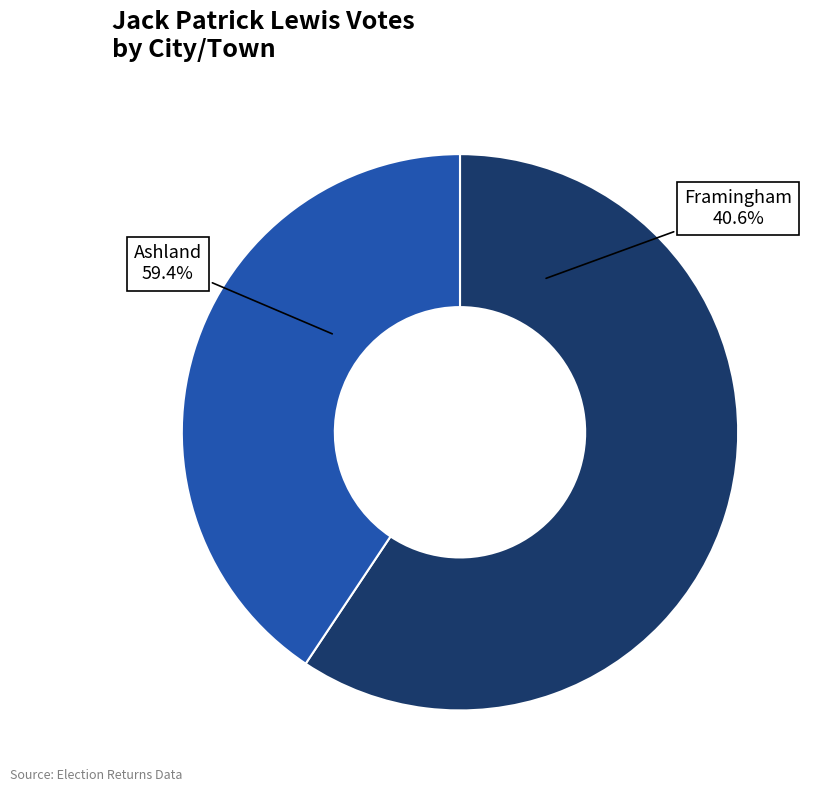

Which slice is the largest?

Ashland